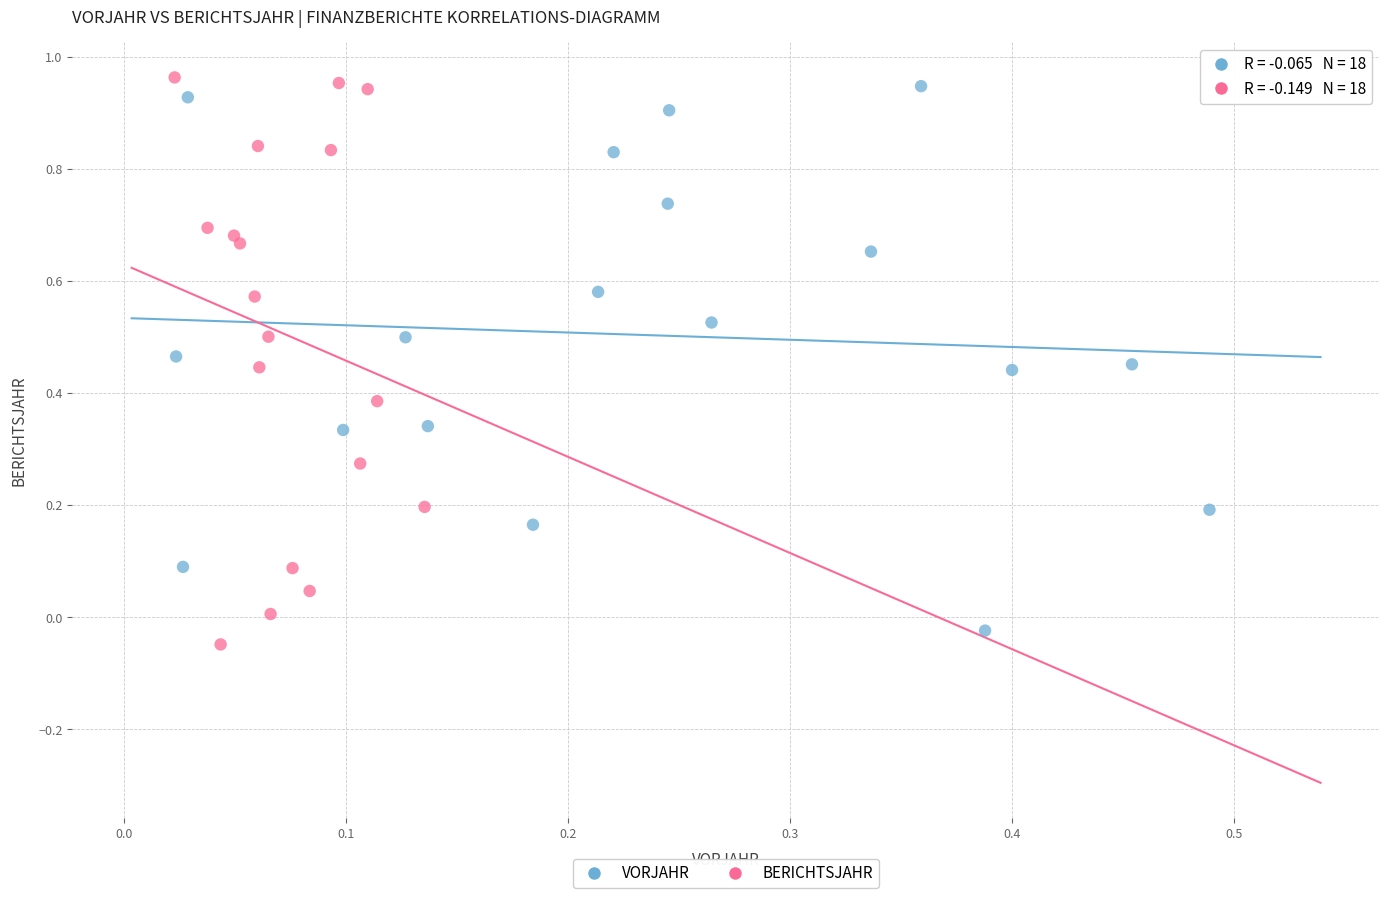

What are all the series names shown in the legend?

VORJAHR, BERICHTSJAHR